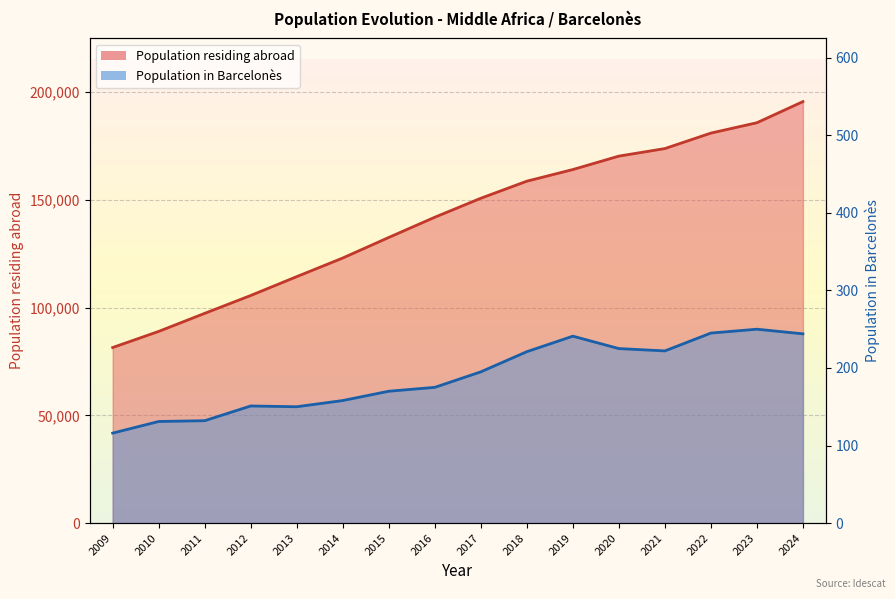

What is the value of the 2nd point from the left?

88975